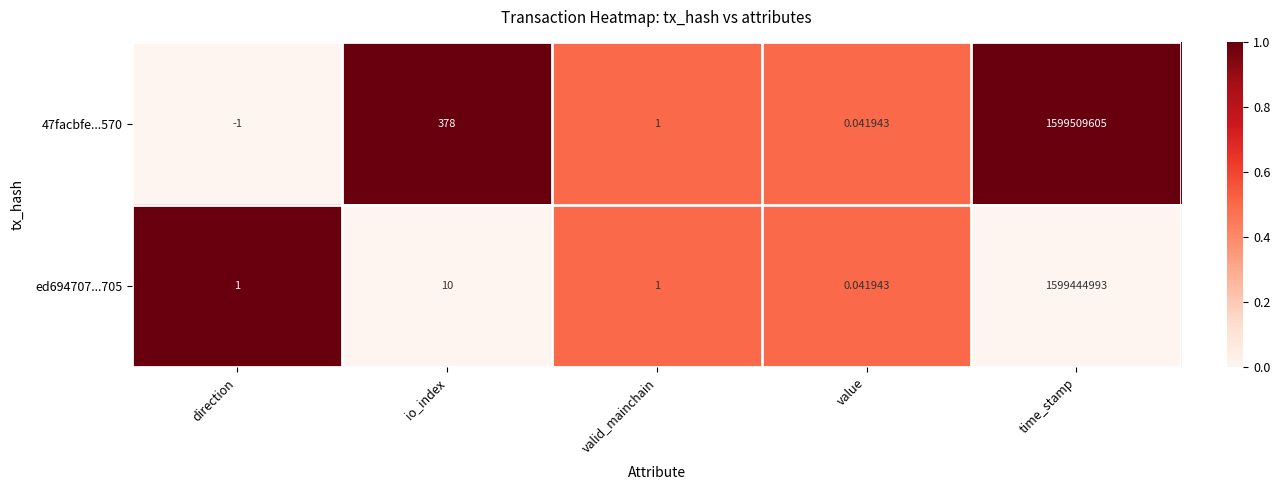

At which category is the sum across all series the highest?

time_stamp